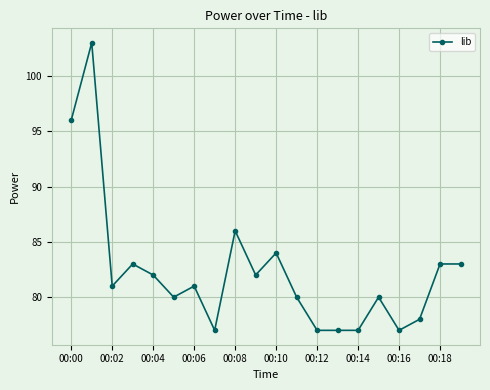

What is the value of the 8th point from the left?

77